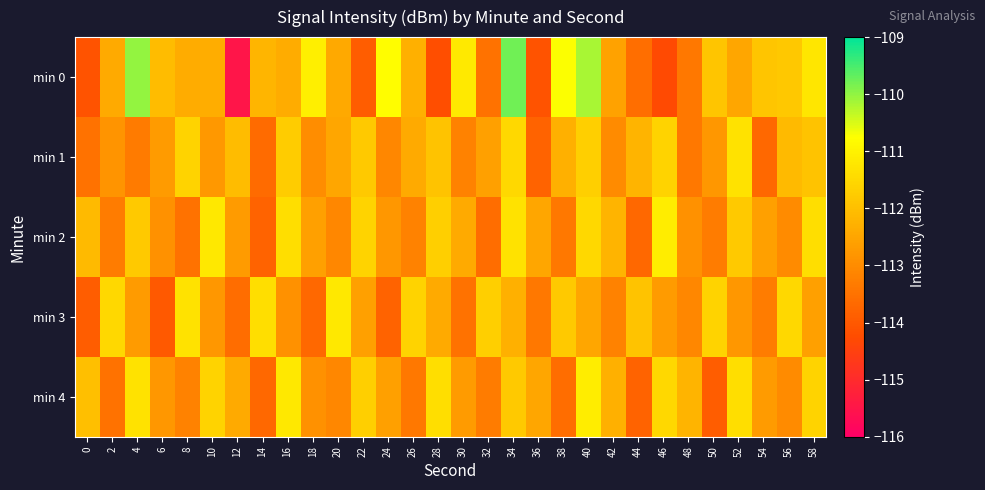

Reading right to left, transcribe all the data shown in this chart.

min 0: 58=-111.2	56=-111.8	54=-111.9	52=-112.5	50=-111.9	48=-113.4	46=-114.3	44=-113.6	42=-112.6	40=-110.2	38=-110.7	36=-114.1	34=-109.8	32=-113.5	30=-111.2	28=-114.2	26=-112.3	24=-110.8	22=-113.9	20=-112.4	18=-111.1	16=-112.4	14=-112.2	12=-115.5	10=-112.3	8=-112.4	6=-112.0	4=-110.0	2=-112.4	0=-114.1
min 1: 58=-111.9	56=-112.1	54=-113.7	52=-111.3	50=-112.8	48=-113.4	46=-111.6	44=-112.2	42=-113.0	40=-111.7	38=-112.3	36=-113.8	34=-111.5	32=-112.6	30=-113.2	28=-111.9	26=-112.4	24=-113.1	22=-111.8	20=-112.5	18=-113.0	16=-111.7	14=-113.6	12=-112.0	10=-112.8	8=-111.6	6=-112.7	4=-113.3	2=-112.8	0=-113.5
min 2: 58=-111.4	56=-113.0	54=-112.6	52=-111.8	50=-113.3	48=-112.9	46=-111.1	44=-113.7	42=-112.2	40=-111.5	38=-113.4	36=-112.5	34=-111.3	32=-113.6	30=-112.4	28=-111.7	26=-113.2	24=-112.8	22=-111.6	20=-113.1	18=-112.6	16=-111.4	14=-113.8	12=-112.7	10=-111.2	8=-113.5	6=-112.9	4=-111.8	2=-113.3	0=-112.1
min 3: 58=-112.6	56=-111.5	54=-113.3	52=-112.8	50=-111.6	48=-113.1	46=-112.7	44=-111.9	42=-113.2	40=-112.5	38=-111.8	36=-113.4	34=-112.3	32=-111.7	30=-113.5	28=-112.4	26=-111.6	24=-113.8	22=-112.6	20=-111.2	18=-113.7	16=-112.9	14=-111.4	12=-113.6	10=-112.8	8=-111.3	6=-114.0	4=-112.7	2=-111.5	0=-113.9
min 4: 58=-111.6	56=-113.0	54=-112.7	52=-111.4	50=-113.9	48=-112.2	46=-111.5	44=-113.8	42=-112.3	40=-111.1	38=-113.6	36=-112.5	34=-111.8	32=-113.3	30=-112.7	28=-111.4	26=-113.4	24=-112.6	22=-111.7	20=-113.1	18=-112.9	16=-111.2	14=-113.7	12=-112.4	10=-111.6	8=-113.2	6=-112.8	4=-111.3	2=-113.5	0=-112.0